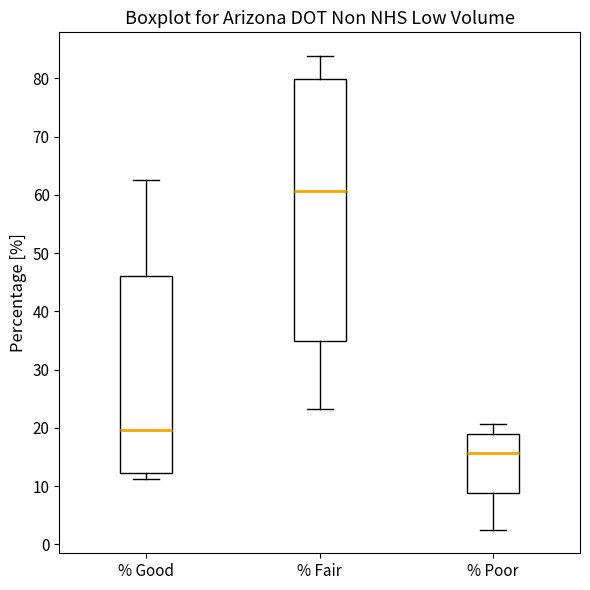

Which box has the highest median line?

% Fair